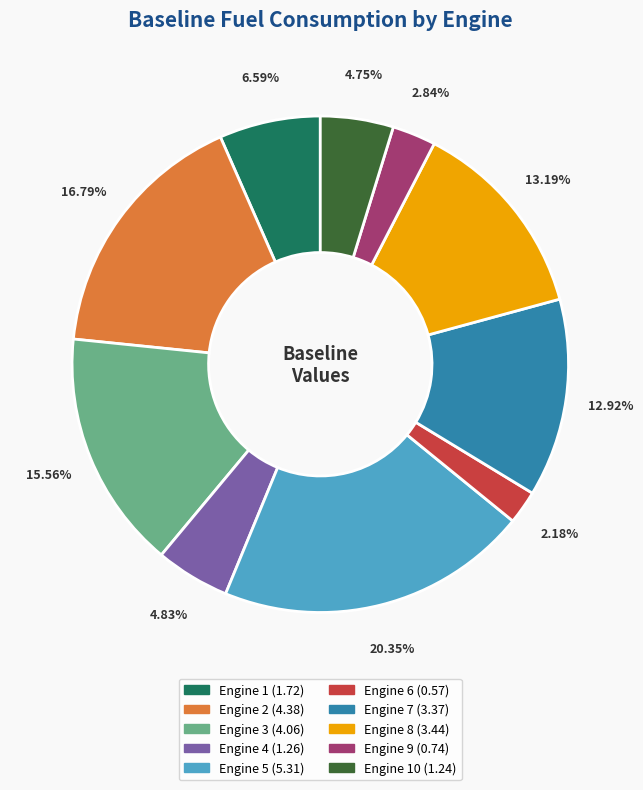

To the nearest percent, what is the average slice percentage?

10%